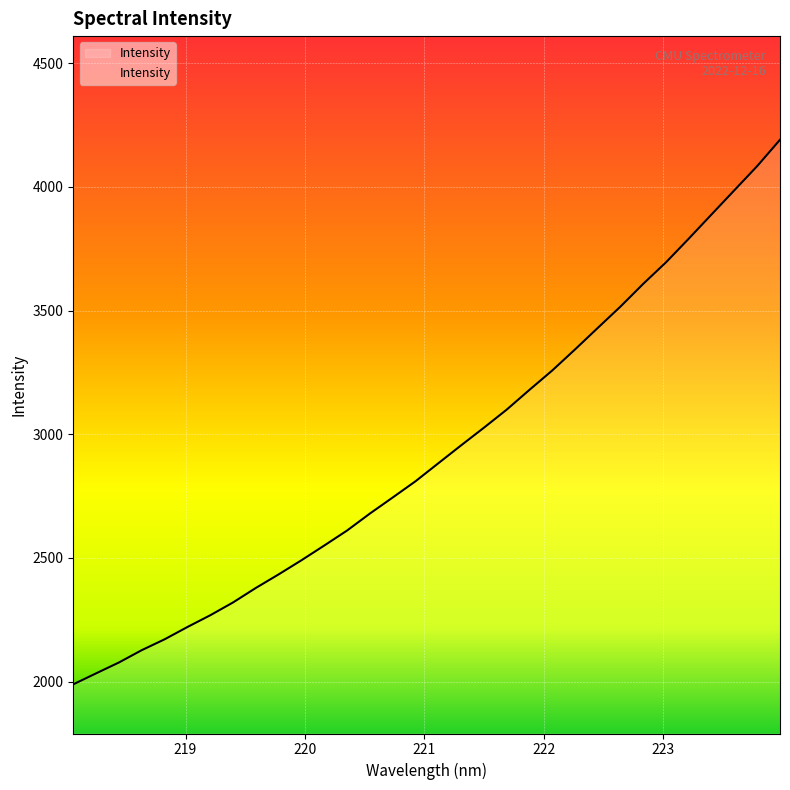

Does the chart display data point markers on the line(s)?

No